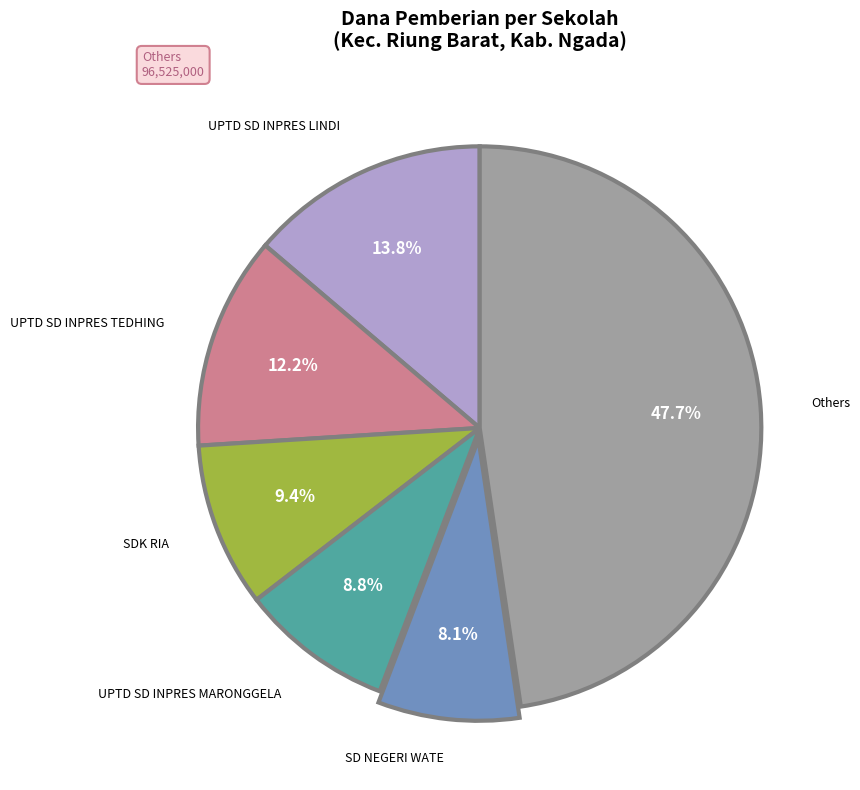

Is there any slice that represents more than half of the pie?

No